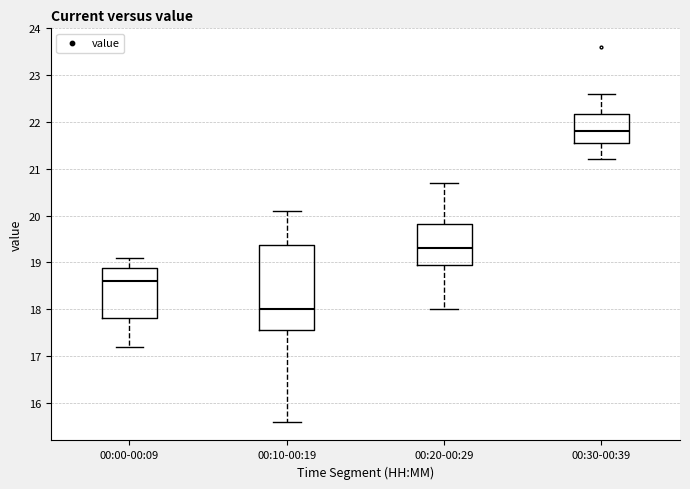

Reading left to right, read every box against the y-axis: the position of its median line, the range the box covers, and the ends of its whiskers. The values are not printed on the chart, so give them approximately, as read against the axis.

00:00-00:09: median 18.6, box 17.8 to 18.9, whiskers 17.2 to 19.1
00:10-00:19: median 18.0, box 17.6 to 19.4, whiskers 15.6 to 20.1
00:20-00:29: median 19.3, box 19.0 to 19.8, whiskers 18.0 to 20.7
00:30-00:39: median 21.8, box 21.6 to 22.2, whiskers 21.2 to 22.6